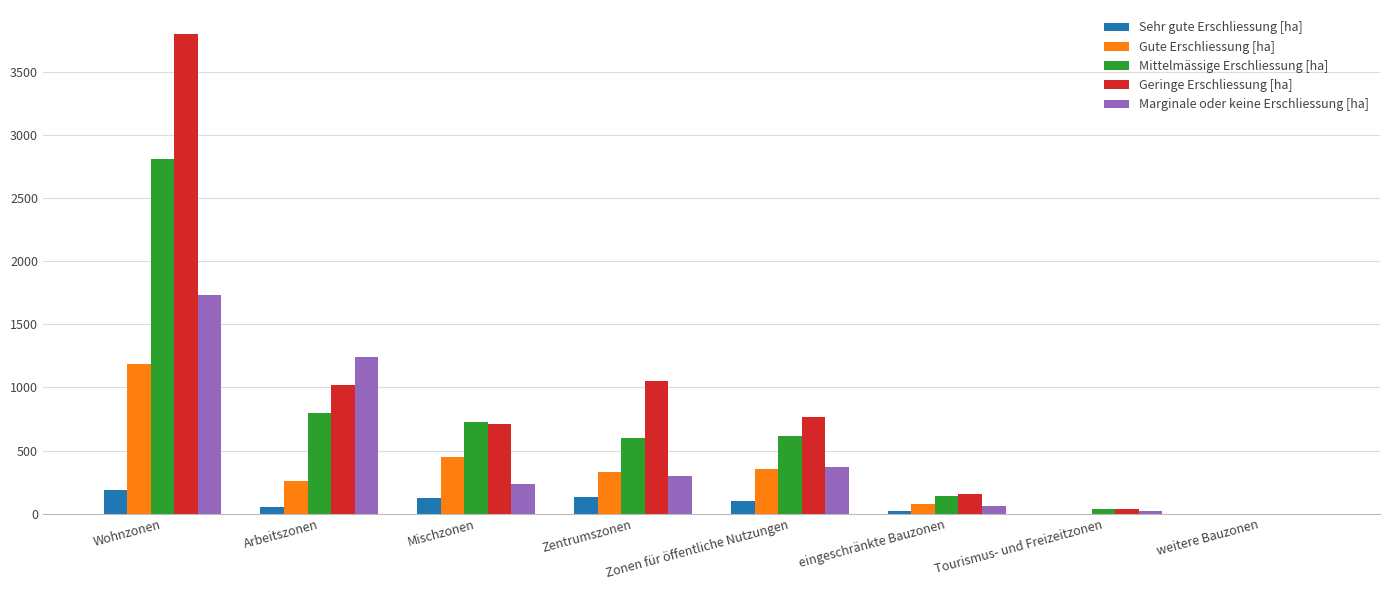

At which category is the sum across all series the highest?

Wohnzonen